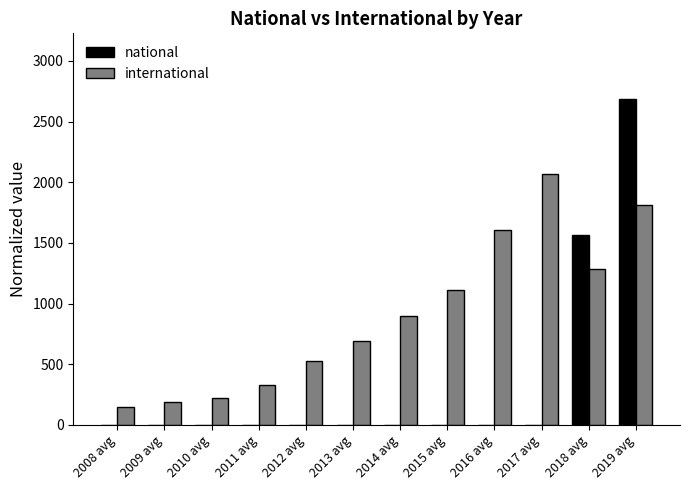

Reading left to right, what are all the values shown in this chart?

national: 2008 avg=0	2009 avg=0	2010 avg=0	2011 avg=0	2012 avg=0	2013 avg=0	2014 avg=0	2015 avg=0	2016 avg=0	2017 avg=0	2018 avg=1568	2019 avg=2690
international: 2008 avg=151	2009 avg=191	2010 avg=218	2011 avg=327	2012 avg=524	2013 avg=692	2014 avg=897	2015 avg=1108	2016 avg=1603	2017 avg=2072	2018 avg=1285	2019 avg=1810